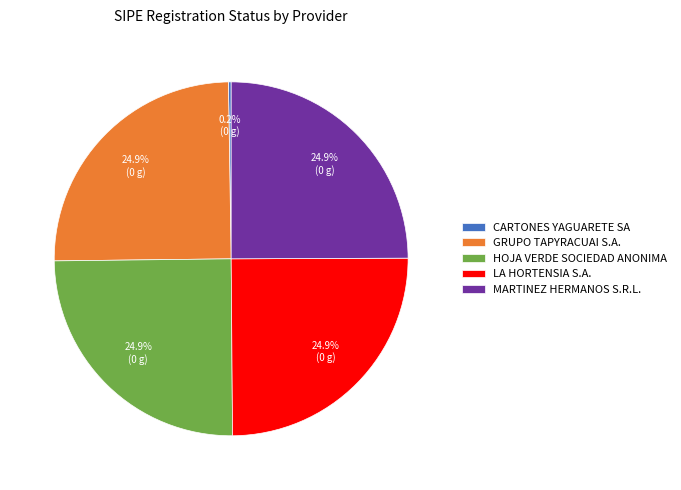

True or false: MARTINEZ HERMANOS S.R.L. accounts for 25% of the total.

True